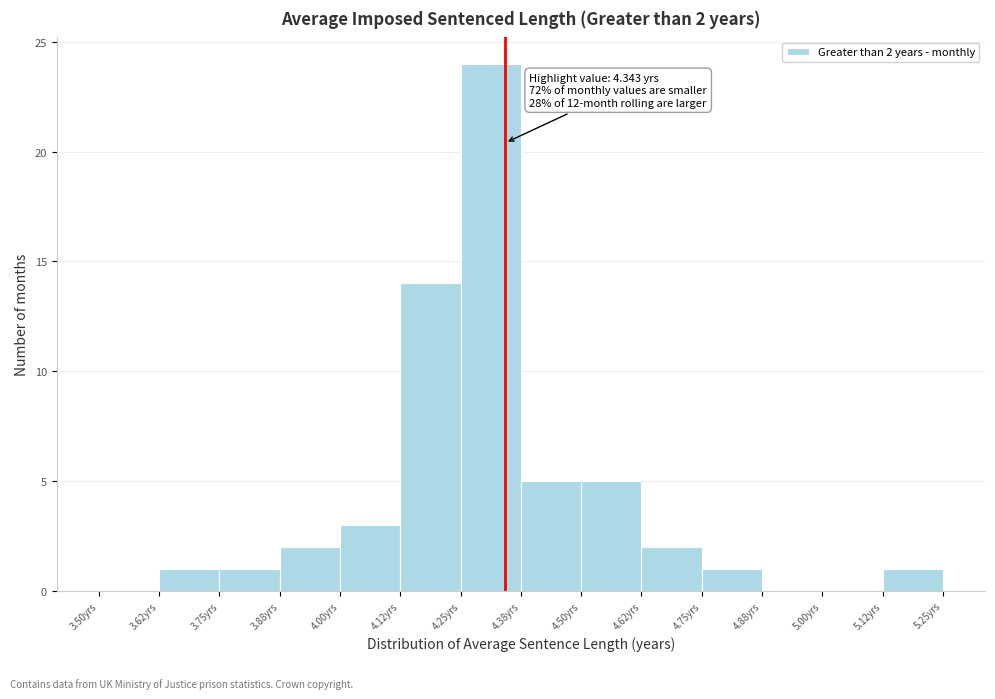

Over which range of the x-axis is the bar tallest?

4.250 to 4.375